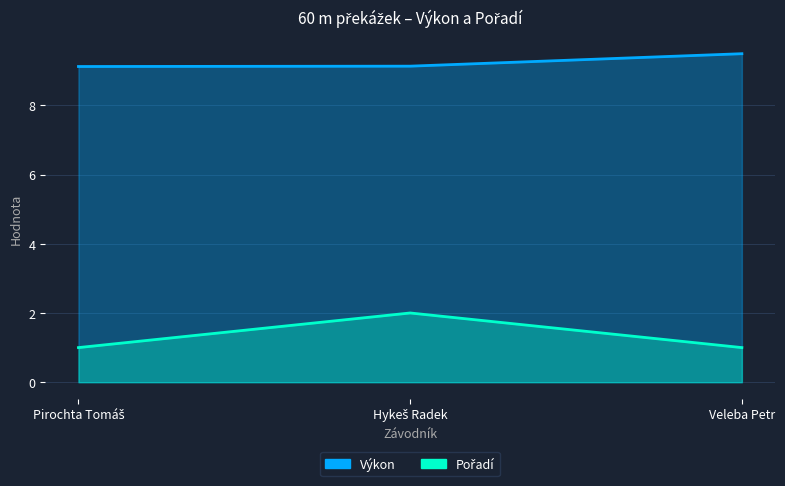

What is the value of the Výkon point at the 3rd from the left?

9.5